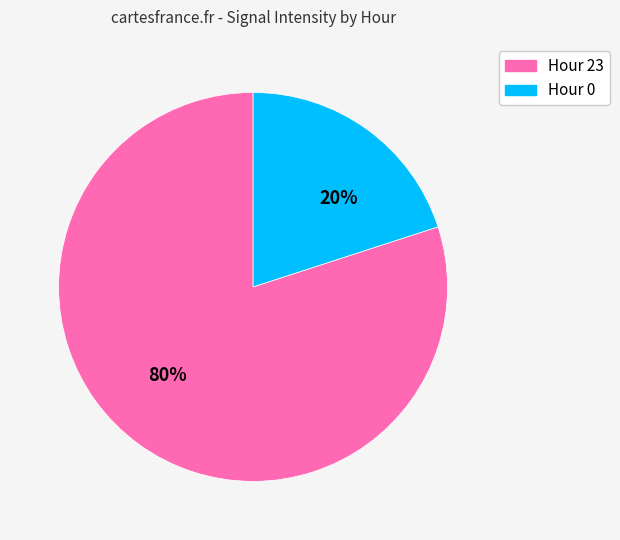

Do Hour 0 and Hour 23 together represent more than half of the pie?

Yes